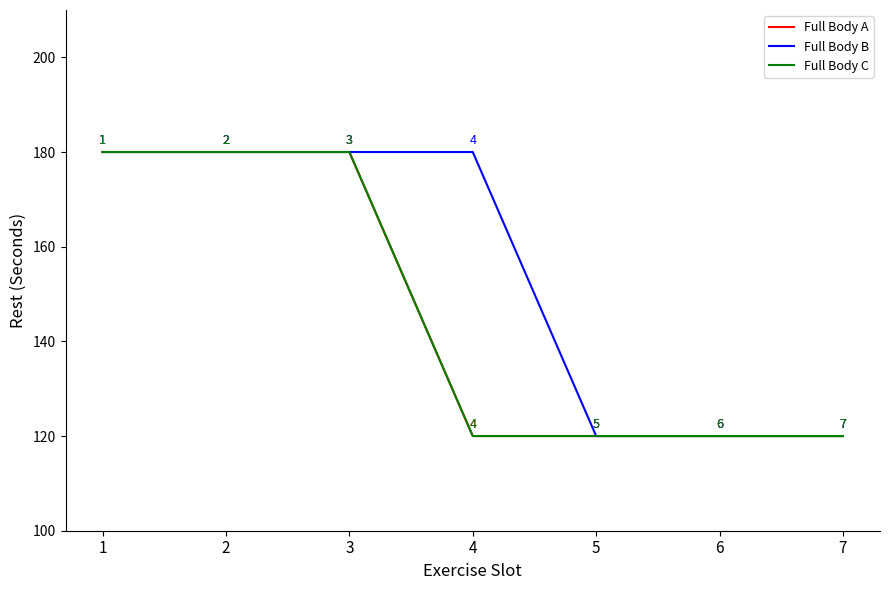

Read the Full Body A value at 4, to the nearest 5.

120